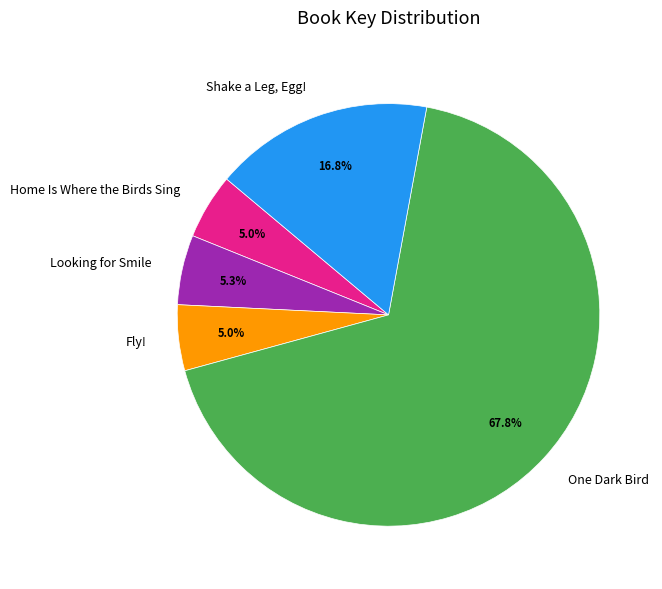

Combined, what portion of the pie is Home Is Where the Birds Sing and Fly!?

10.0%